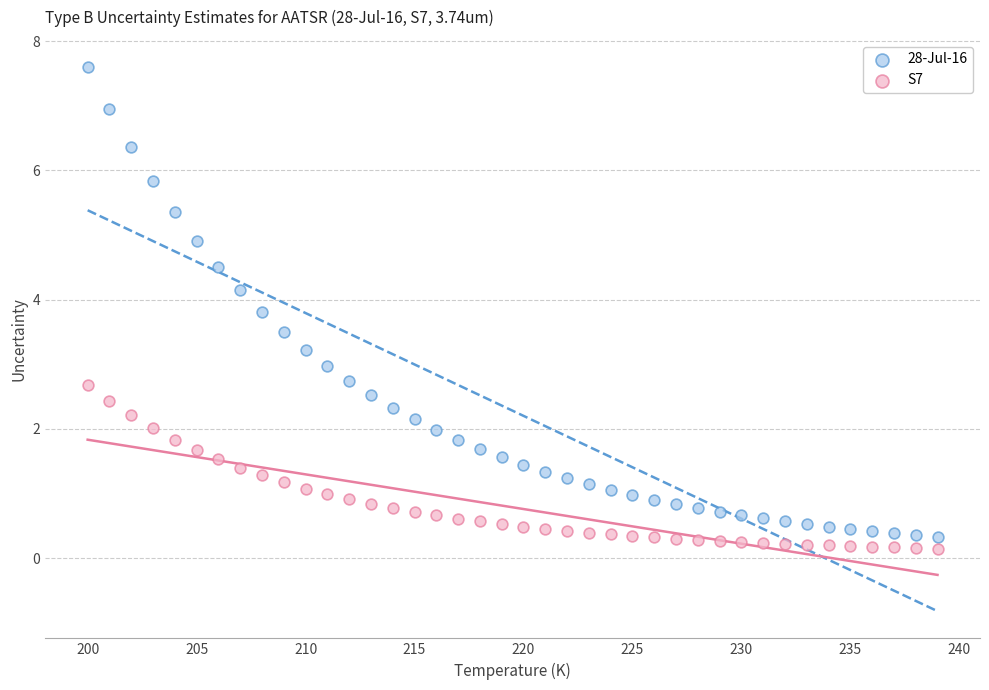

Across all data points, what is the range of X values (max minus min)?

39.0